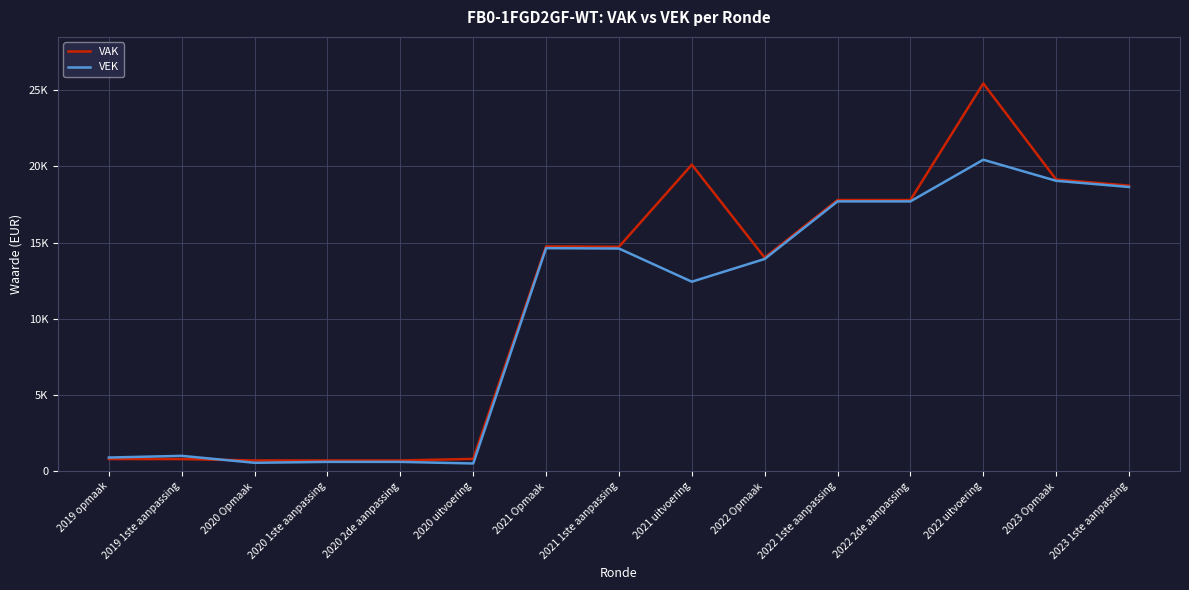

Does the chart display data point markers on the line(s)?

No